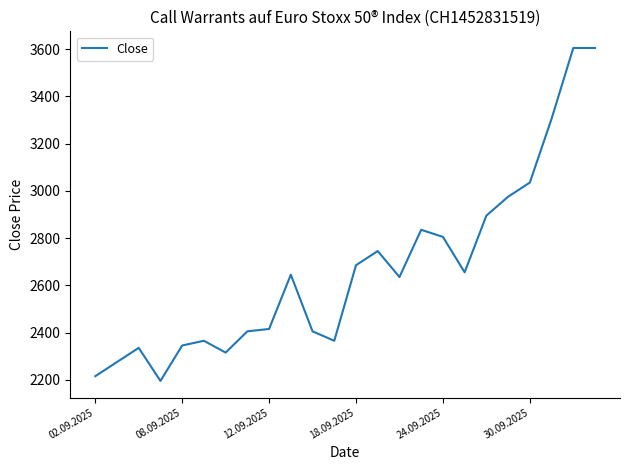

What is the difference between the maximum and minimum values?

1410